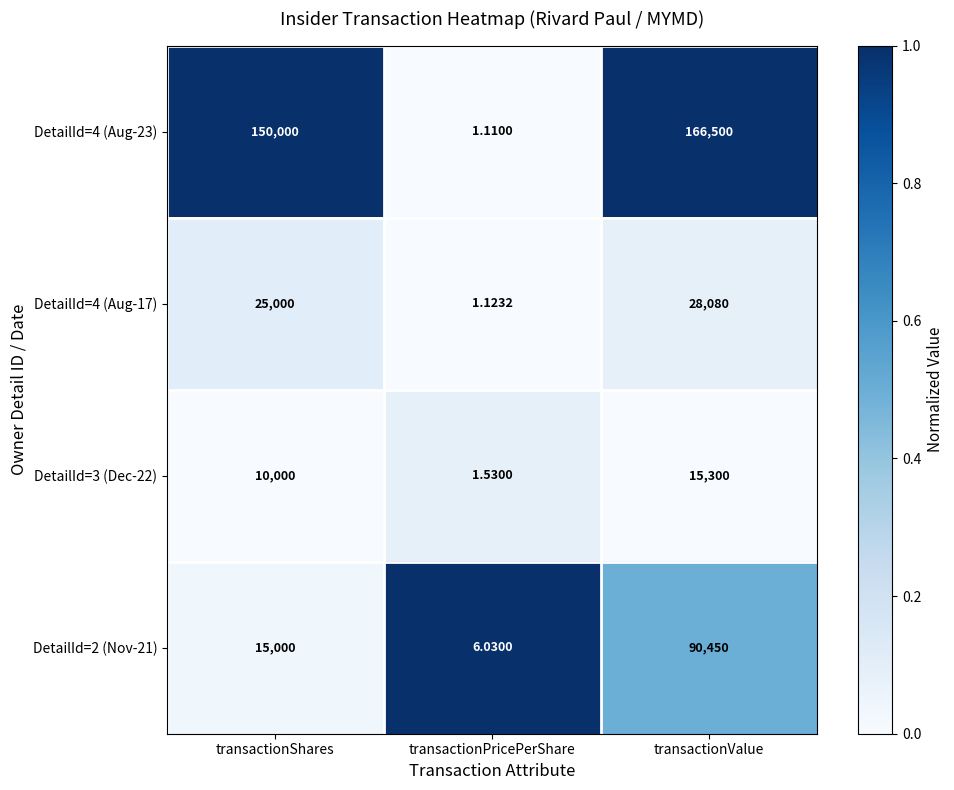

Is the value of DetailId=4 (Aug-23) at transactionShares greater than the value of DetailId=2 (Nov-21) at transactionValue?

Yes